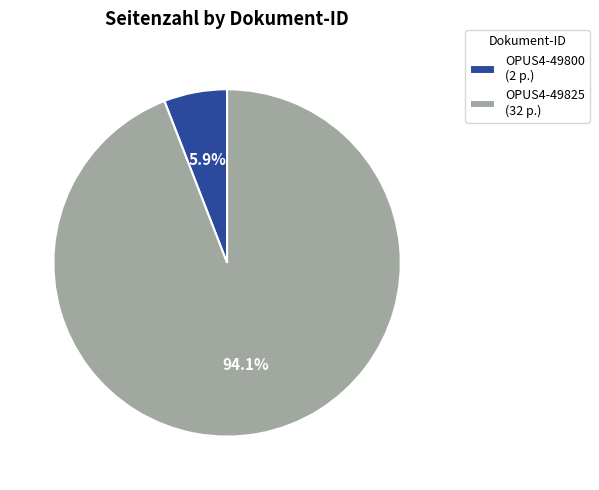

Rank the categories by value from lowest to highest.

OPUS4-49800, OPUS4-49825